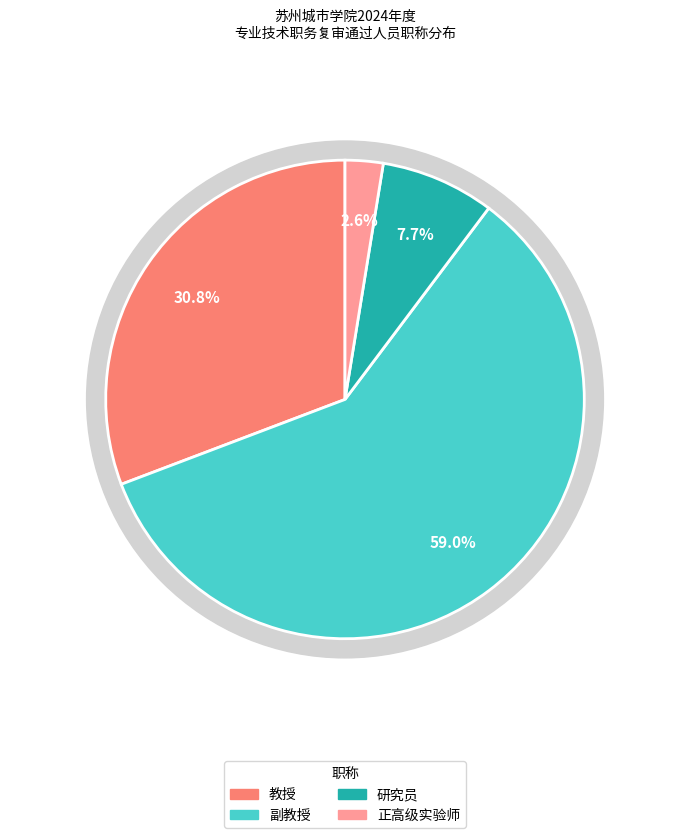

How many slices are in this pie chart?

4